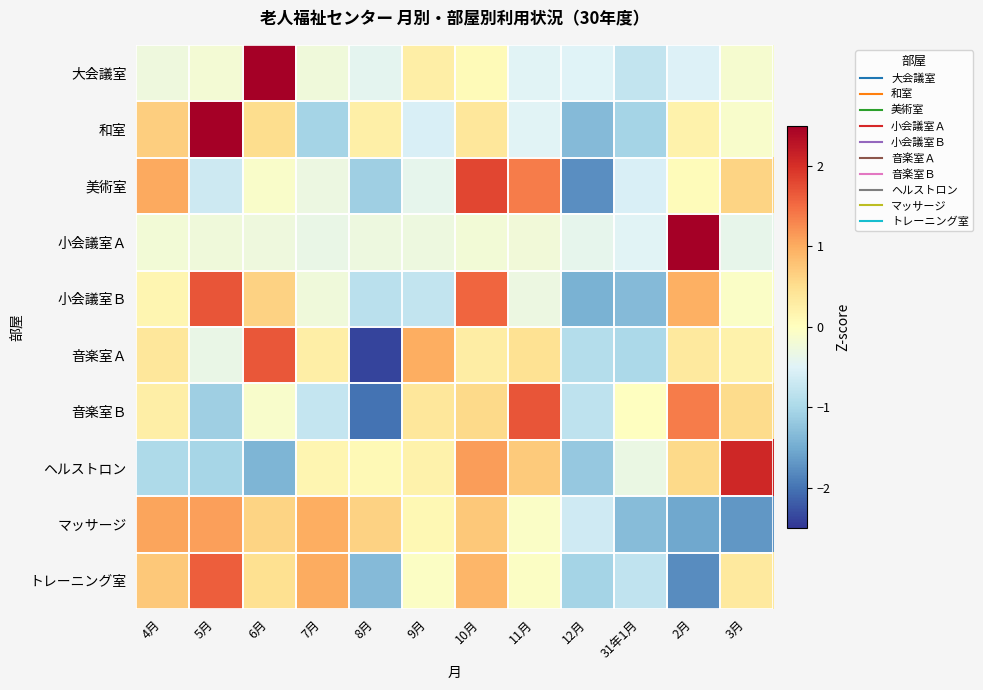

How many series are shown in this chart?

10